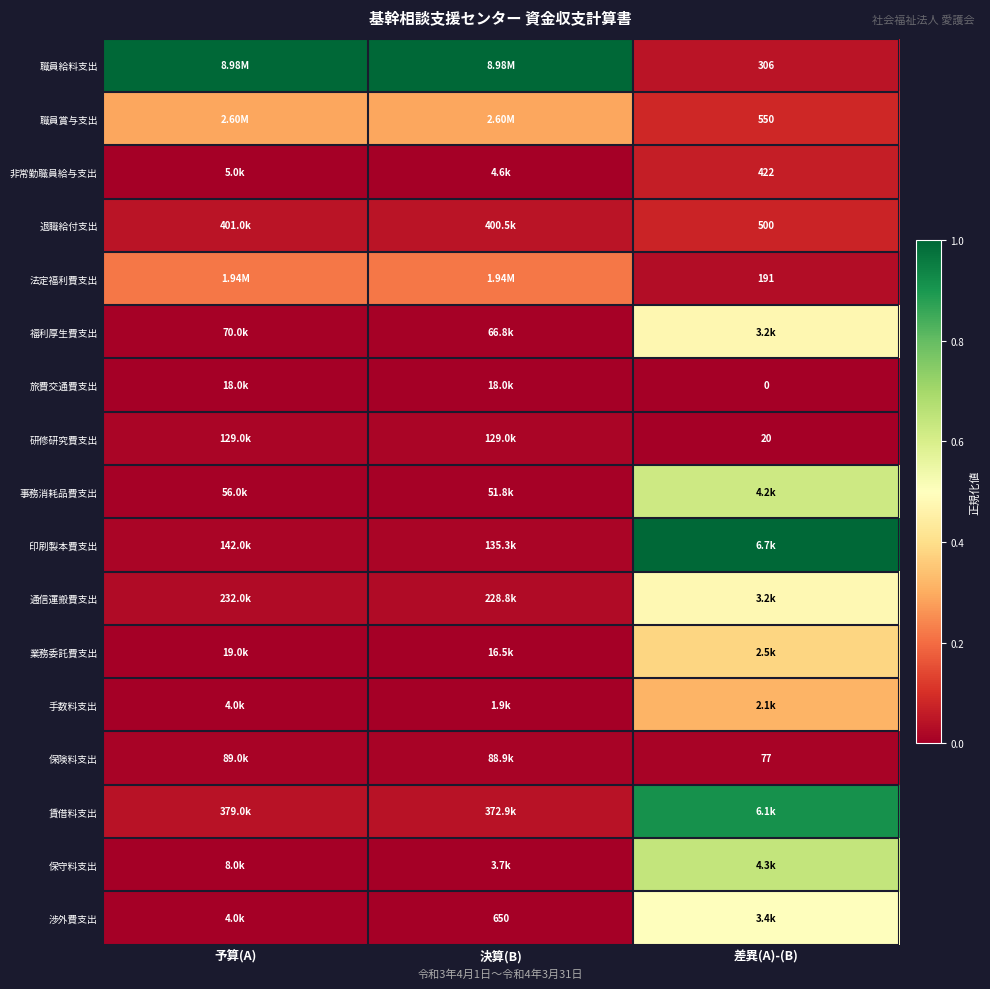

Which series has the largest total across all categories?

職員給料支出